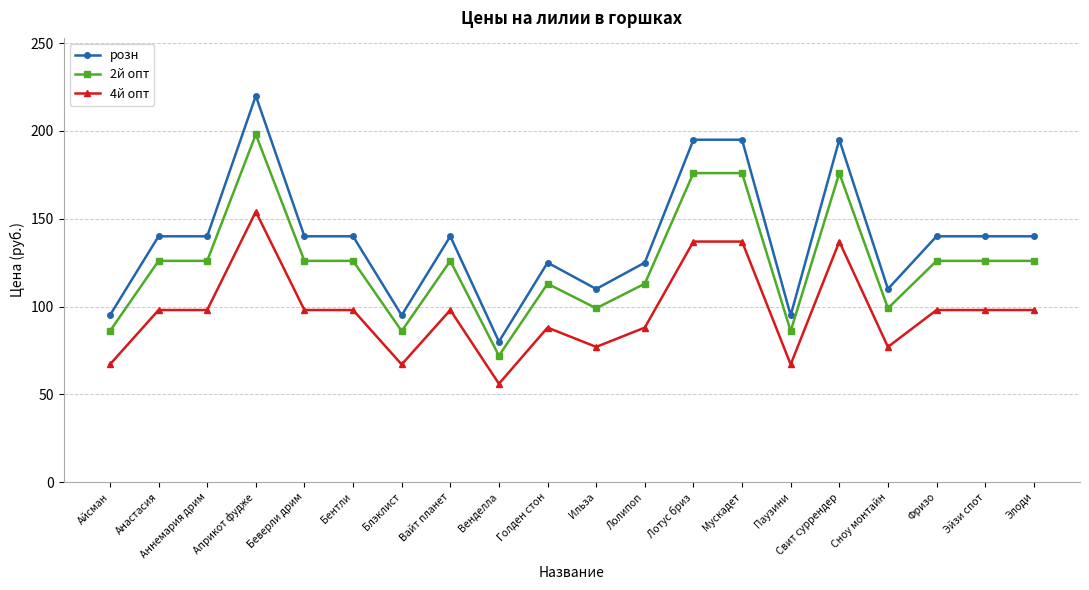

True or false: 4й опт and розн cross at least once.

False